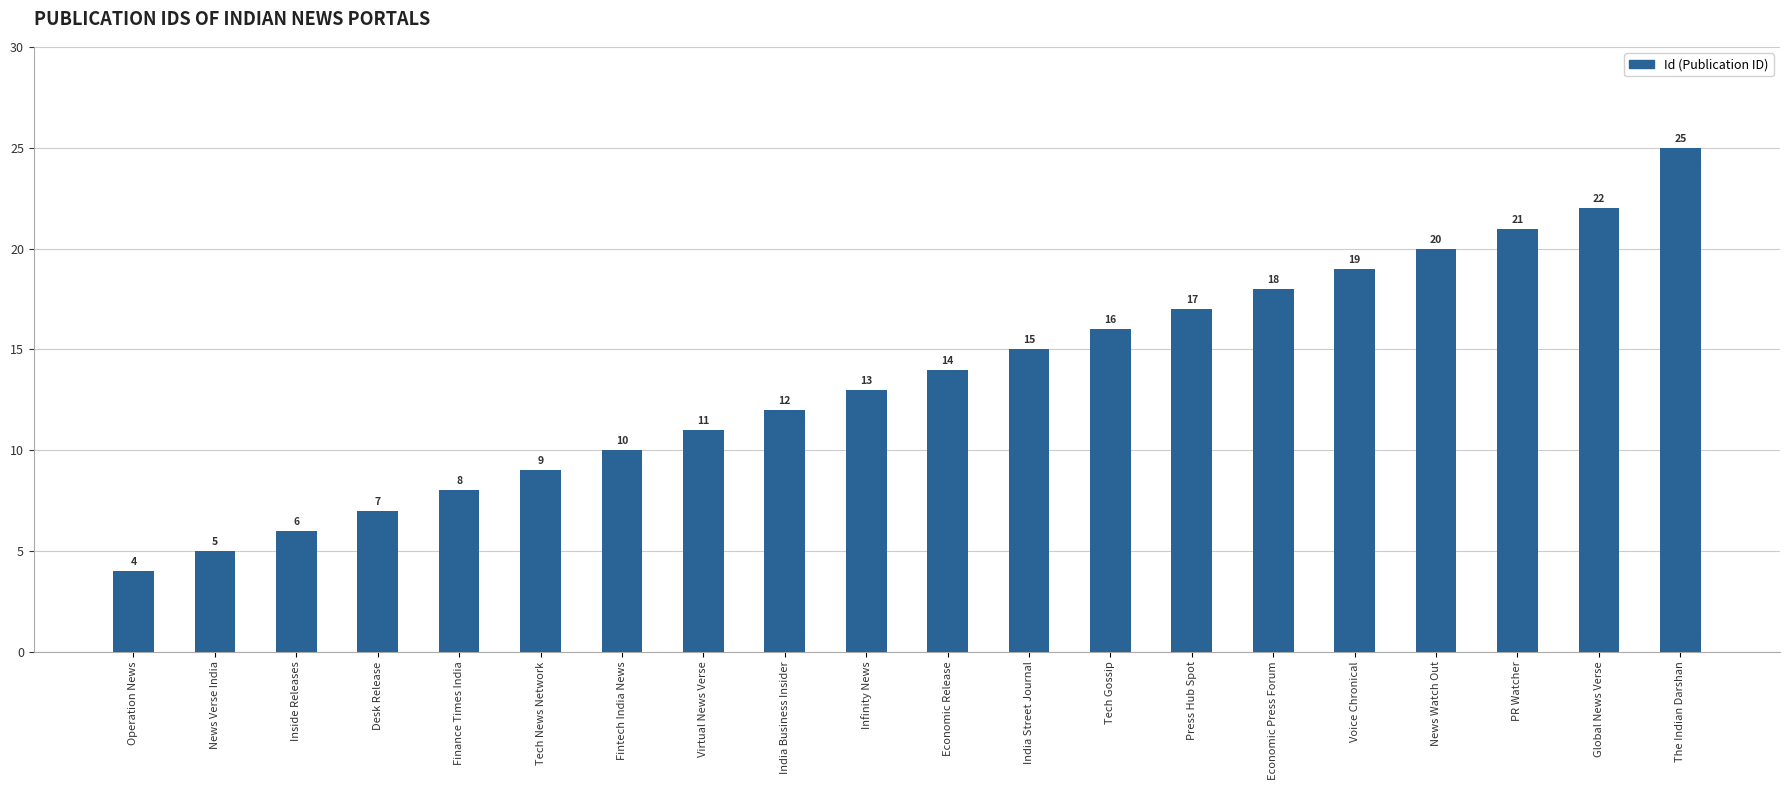

Rank the categories by value from highest to lowest.

The Indian Darshan, Global News Verse, PR Watcher, News Watch Out, Voice Chronical, Economic Press Forum, Press Hub Spot, Tech Gossip, India Street Journal, Economic Release, Infinity News, India Business Insider, Virtual News Verse, Fintech India News, Tech News Network, Finance Times India, Desk Release, Inside Releases, News Verse India, Operation News